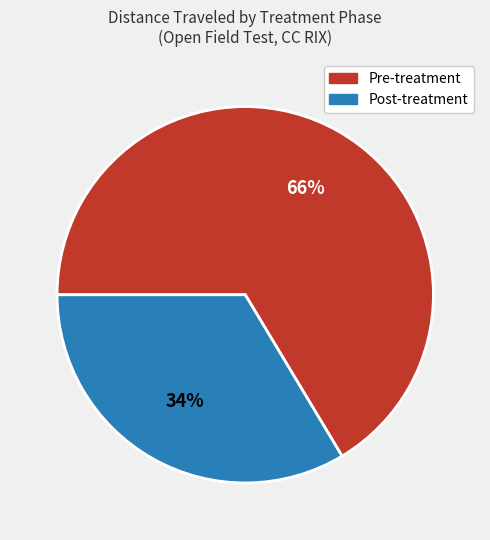

To the nearest percent, what is the combined percentage of Post-treatment and Pre-treatment?

100%